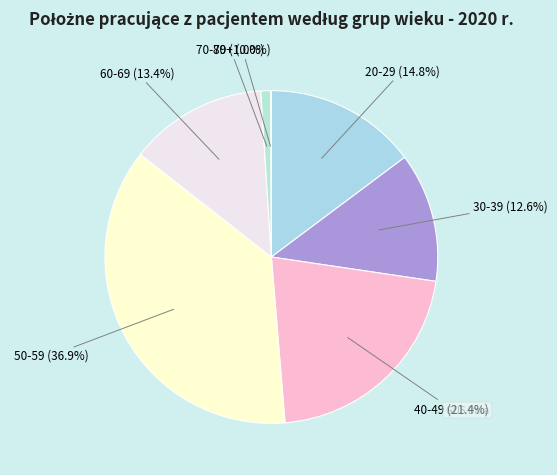

Is there any slice that represents more than half of the pie?

No